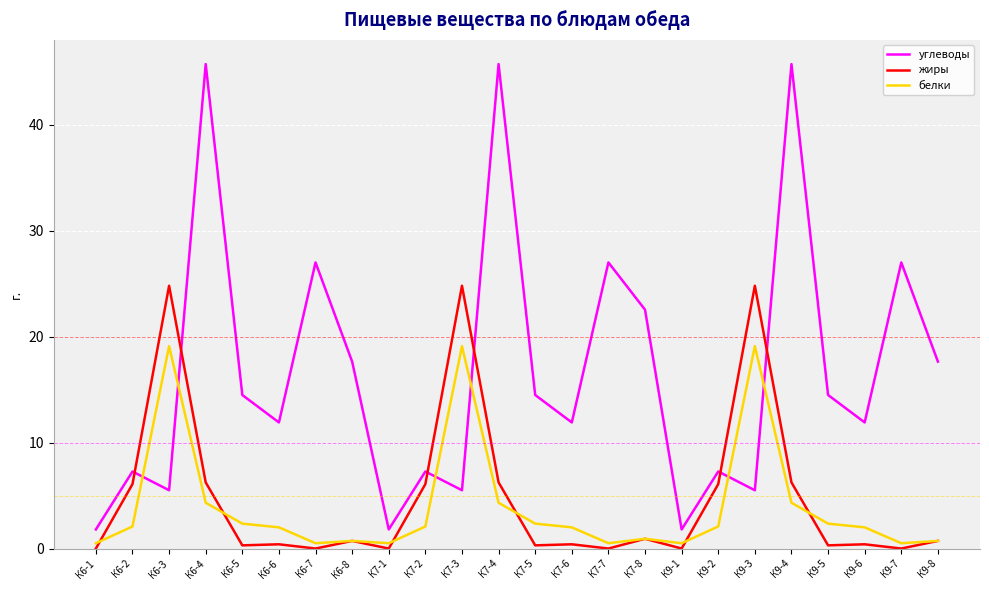

The value of жиры at К6-4 is 6.2. True or false?

True